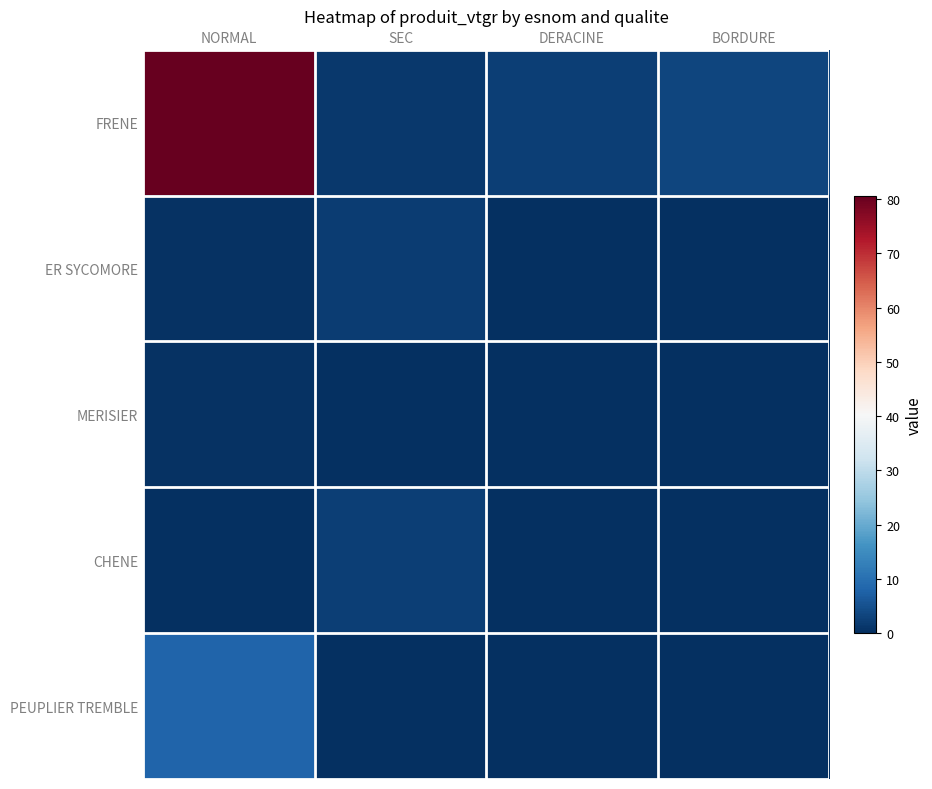

Reading right to left, extract all data points from this chart.

FRENE: BORDURE=3.3	DERACINE=2.3	SEC=1.4	NORMAL=80.7
ER SYCOMORE: BORDURE=0.0	DERACINE=0.0	SEC=2.1	NORMAL=0.4
MERISIER: BORDURE=0.0	DERACINE=0.0	SEC=0.0	NORMAL=0.4
CHENE: BORDURE=0.0	DERACINE=0.0	SEC=2.4	NORMAL=0.0
PEUPLIER TREMBLE: BORDURE=0.0	DERACINE=0.0	SEC=0.0	NORMAL=8.2